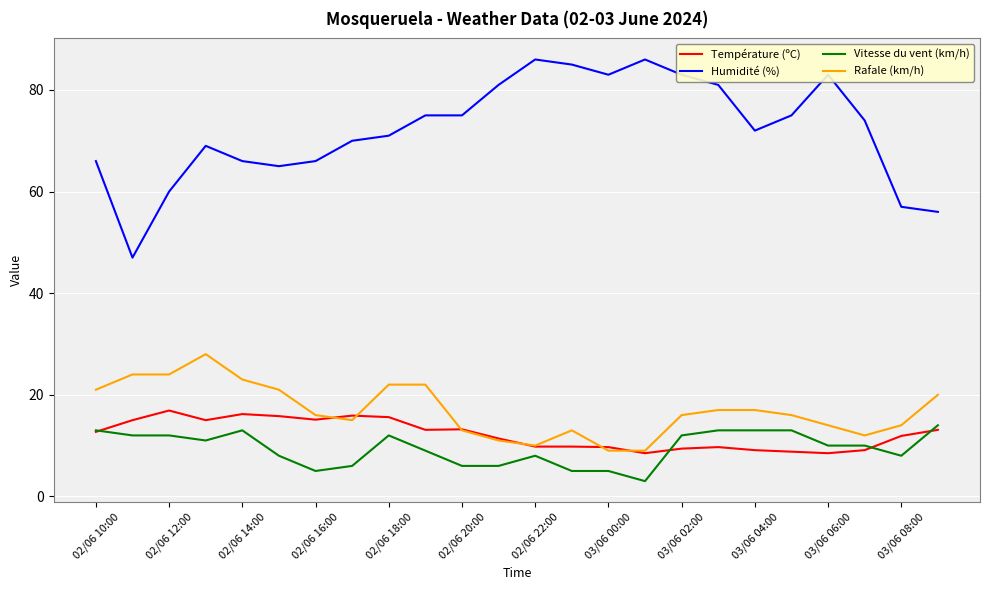

Which series has the widest spread of values?

Humidité (%)